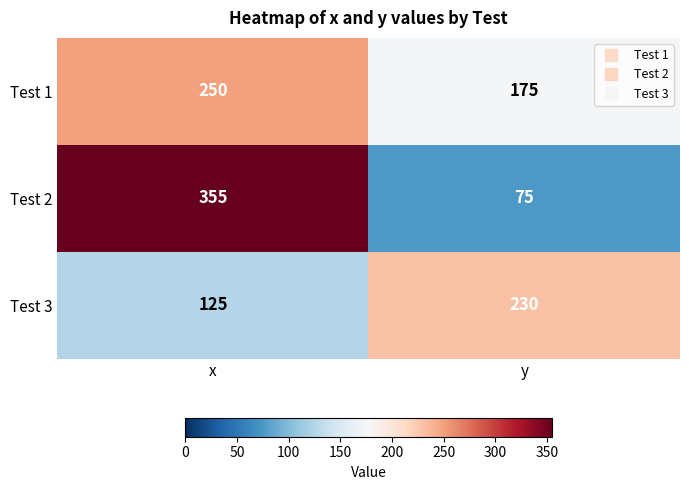

Is it true that Test 2 equals 355 at x?

True